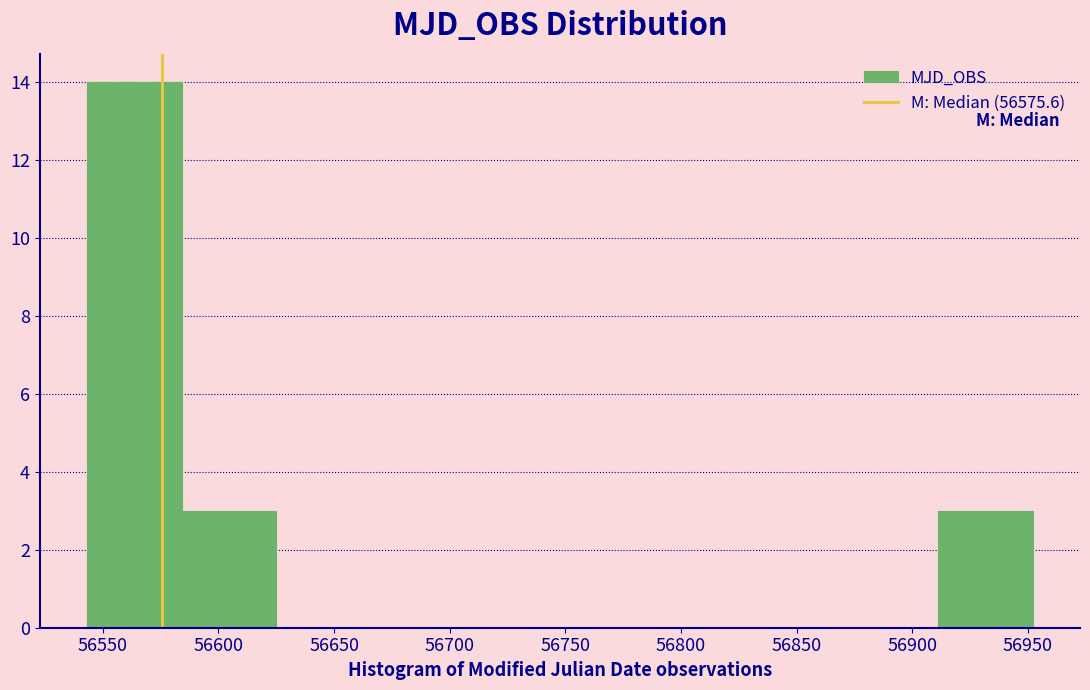

What is the height of the bar covering 56545 to 56585 on the x-axis? Neither the bar edges nor the heights are printed on the chart, so give them approximately, as read against the axes.

14